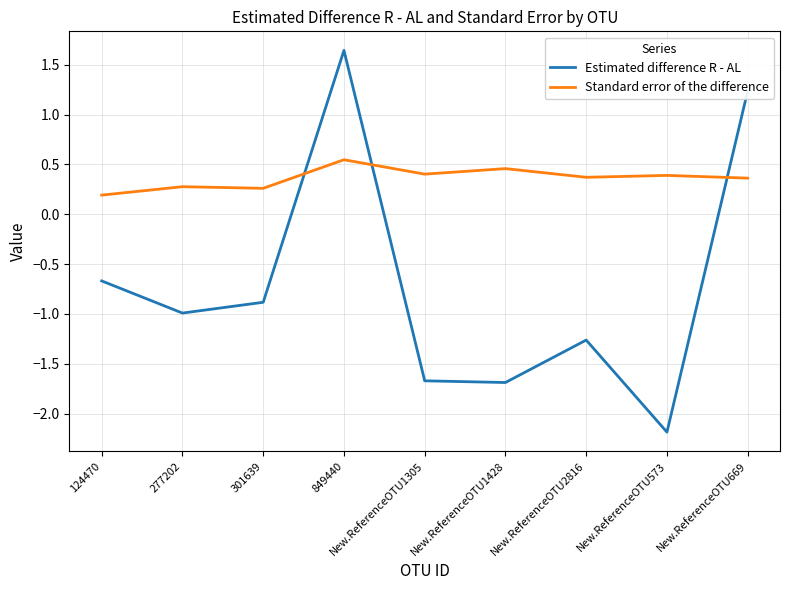

Which category has the highest value across all series?

849440